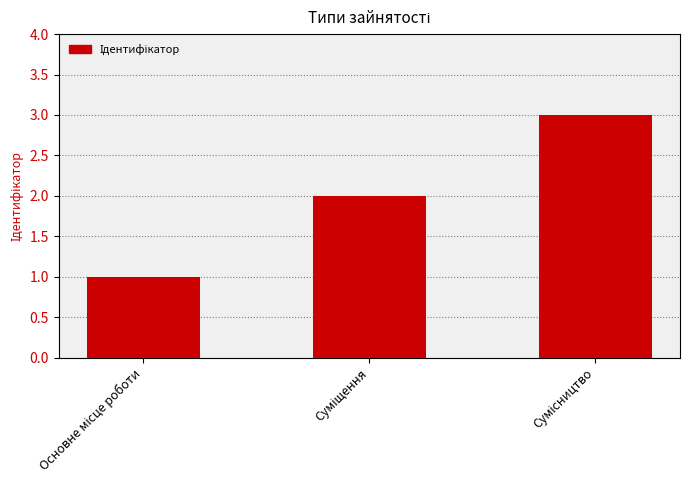

Reading left to right, transcribe all the data shown in this chart.

1	2	3